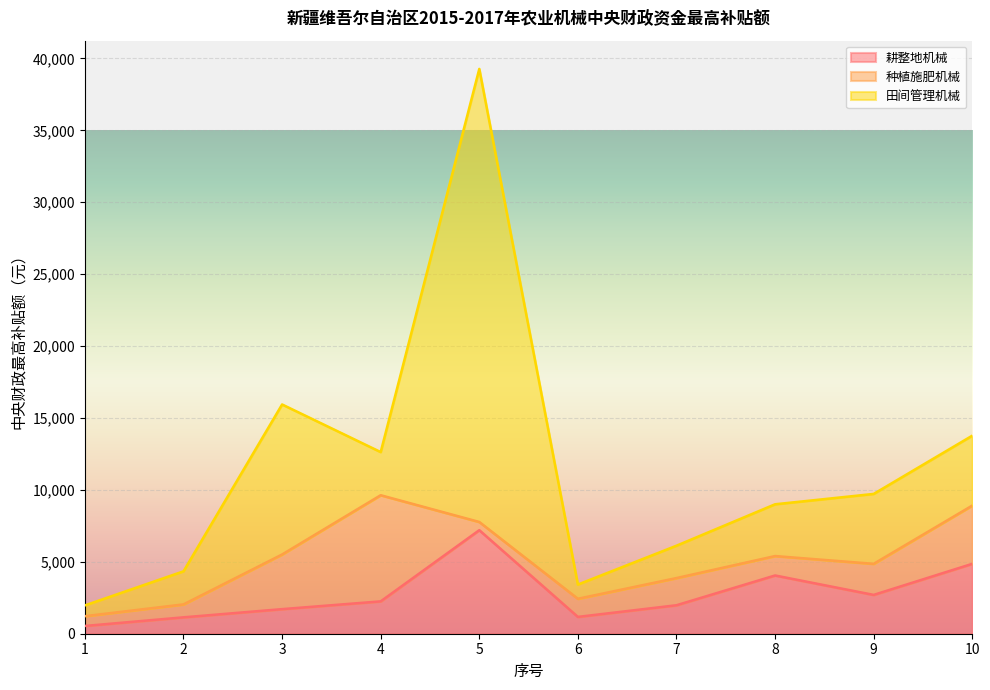

Which category has the lowest value across all series?

1